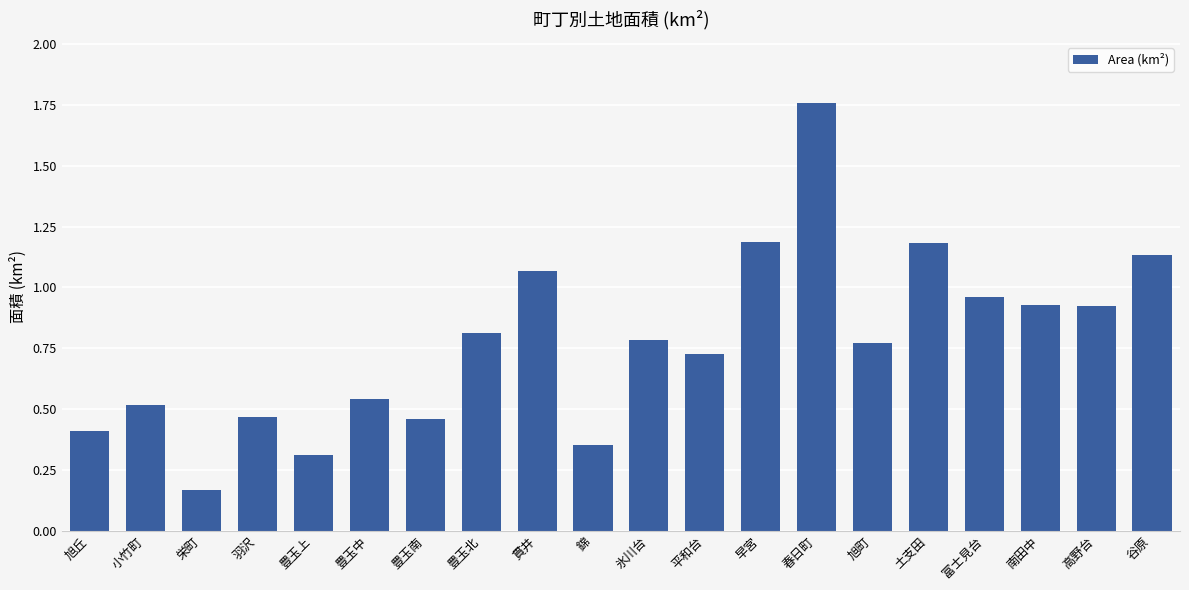

What is the change in value from 豊玉北 to 高野台?

+0.1